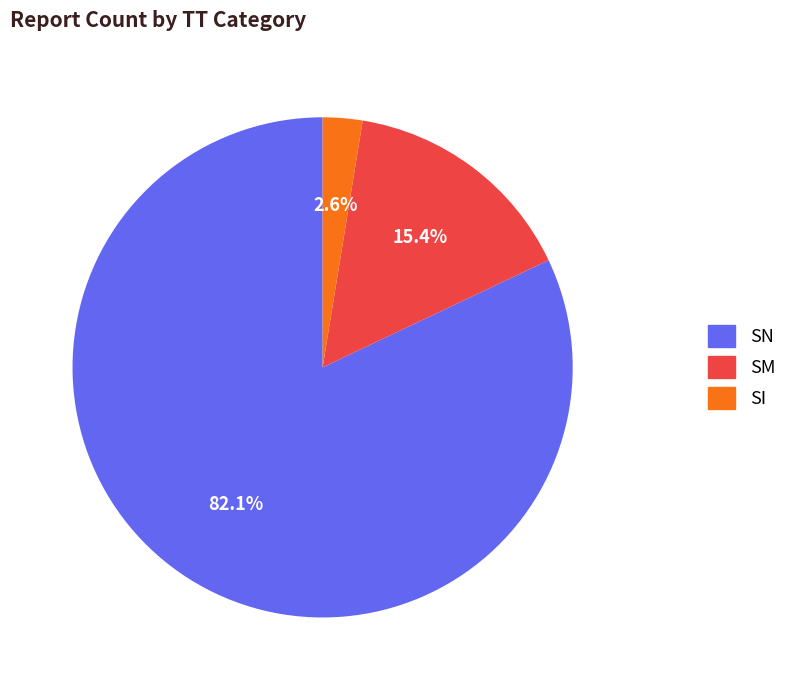

Does SI account for over 50% of the chart?

No